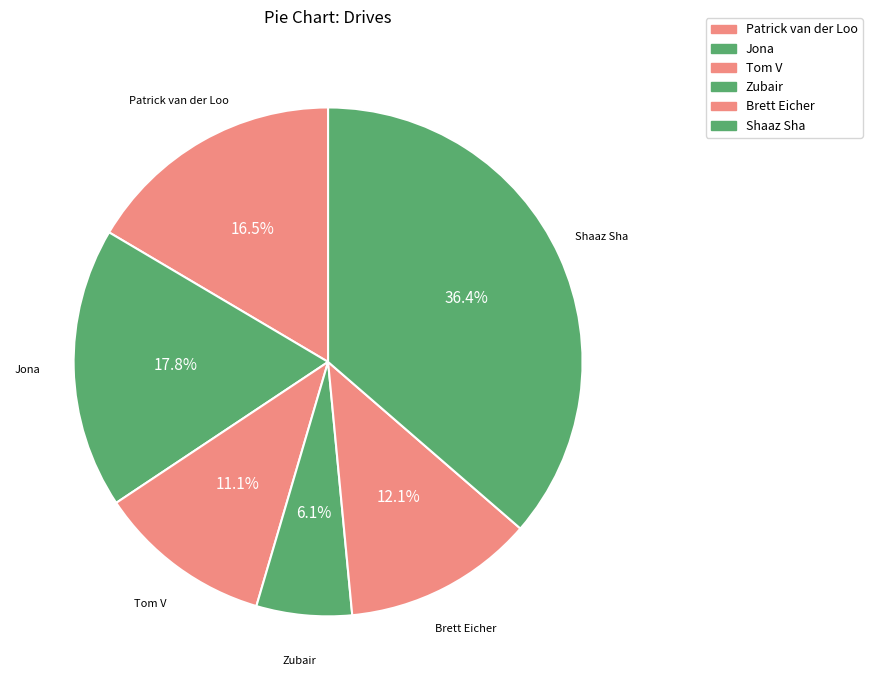

Rank the categories by value from highest to lowest.

Shaaz Sha, Jona, Patrick van der Loo, Brett Eicher, Tom V, Zubair